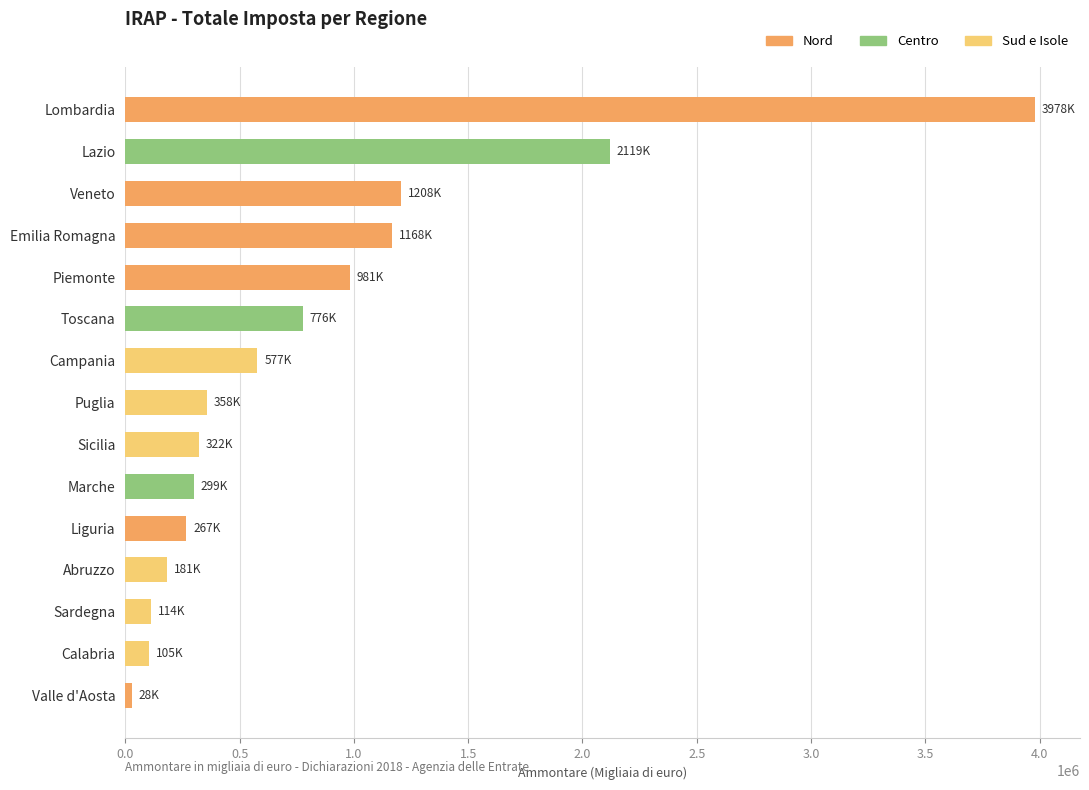

What is the change in value from Calabria to Sicilia?

+216843